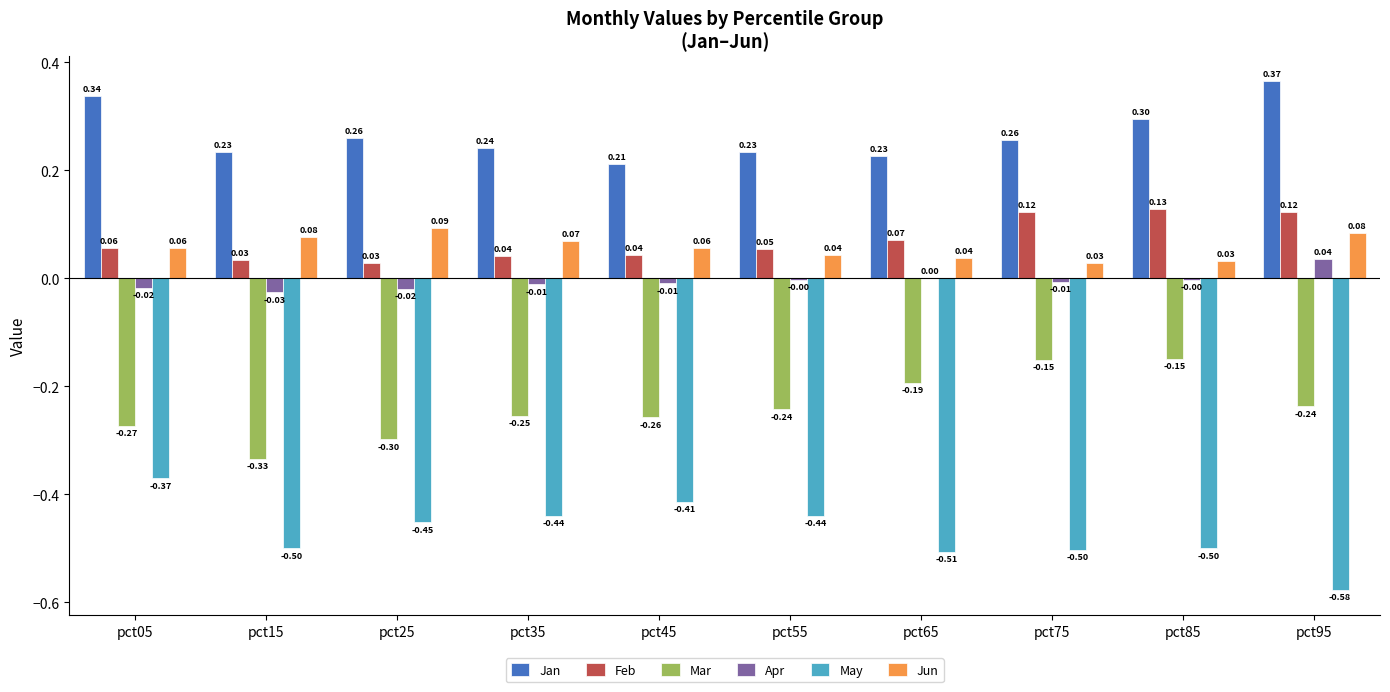

What is the sum of all Jan values?

2.7